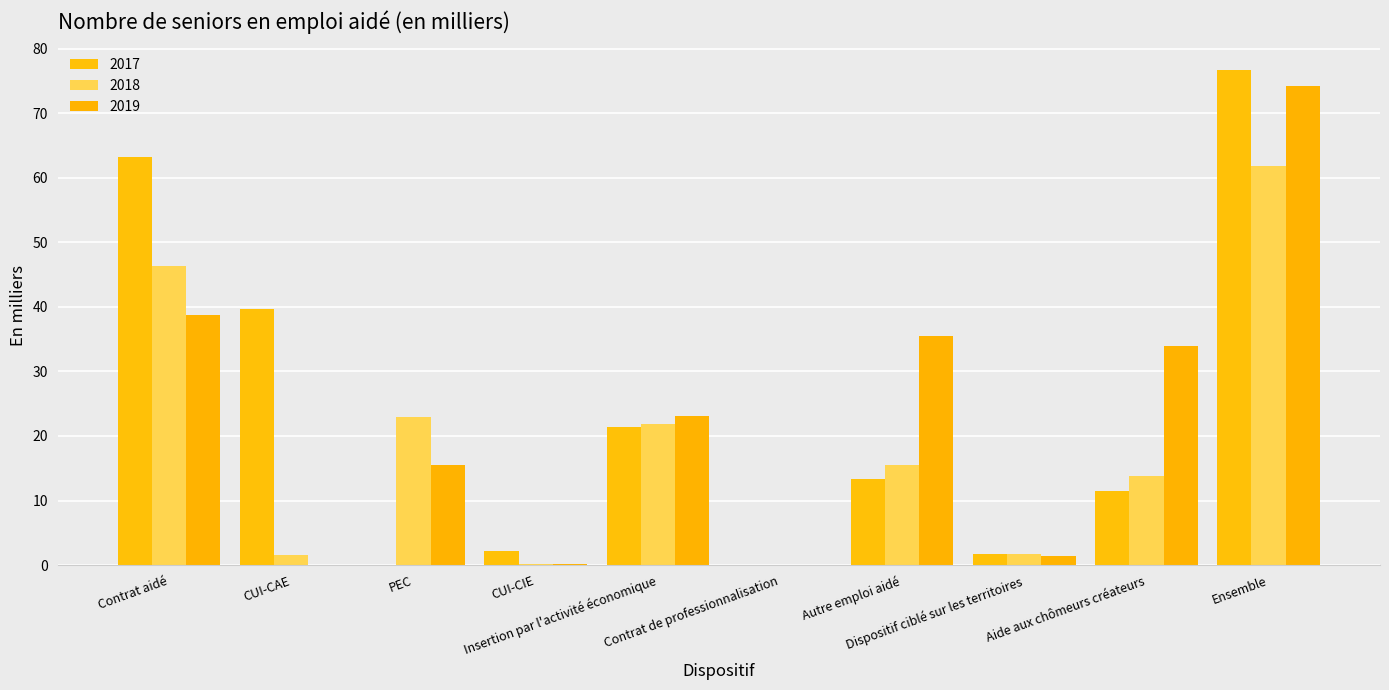

Does the chart contain stacked bars?

No